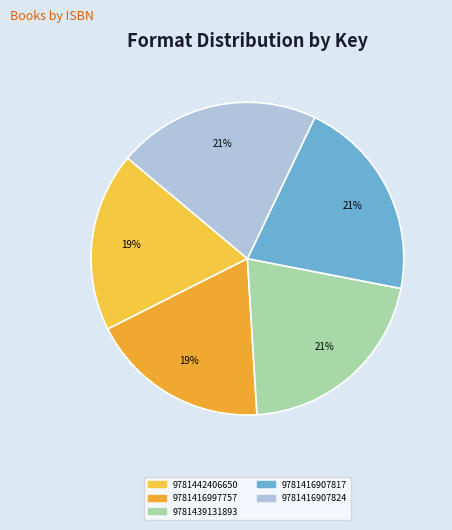

True or false: 9781439131893 accounts for 21% of the total.

True